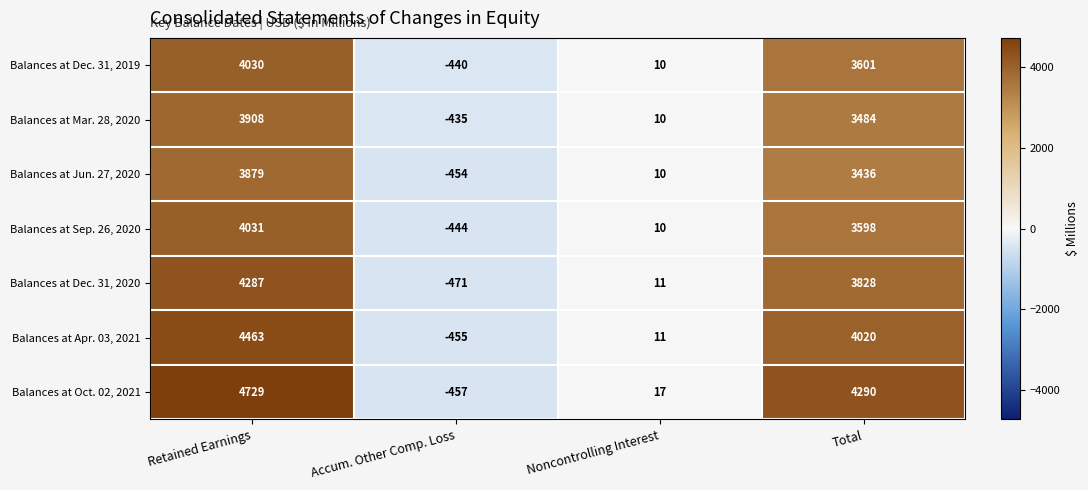

At which category does the chart reach its peak across all series?

Retained Earnings